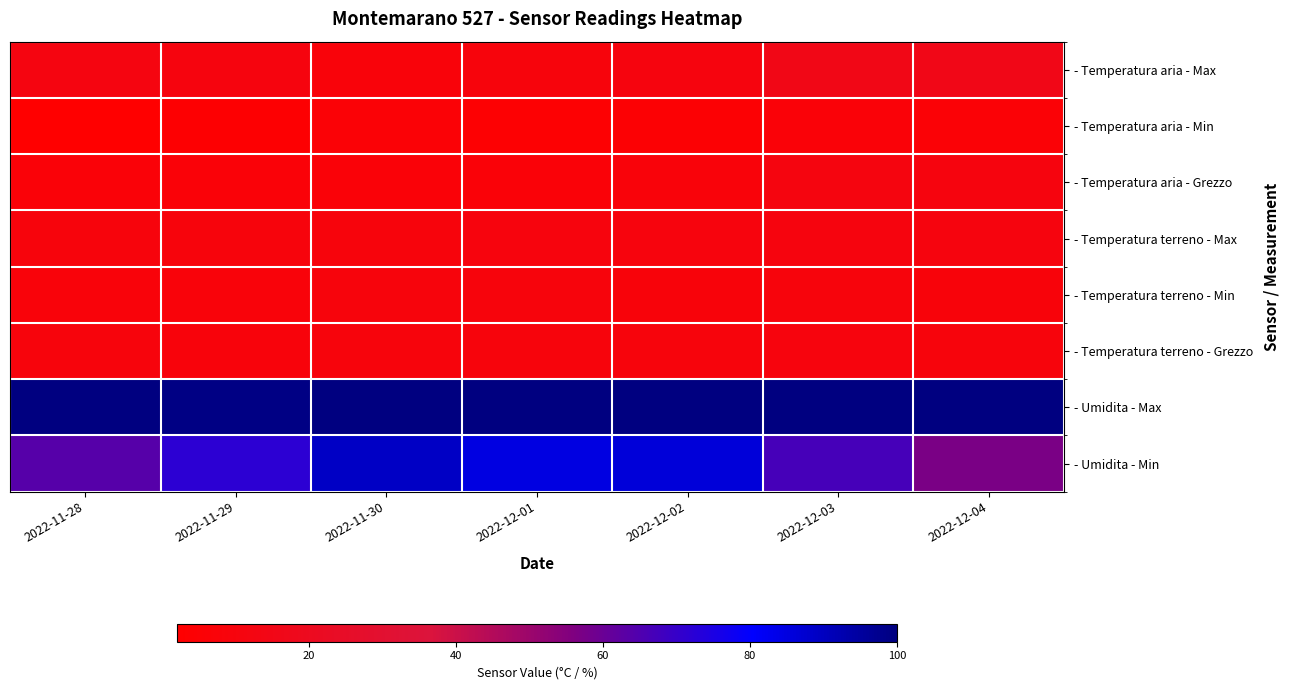

At how many categories does at least one series exceed 92?

7